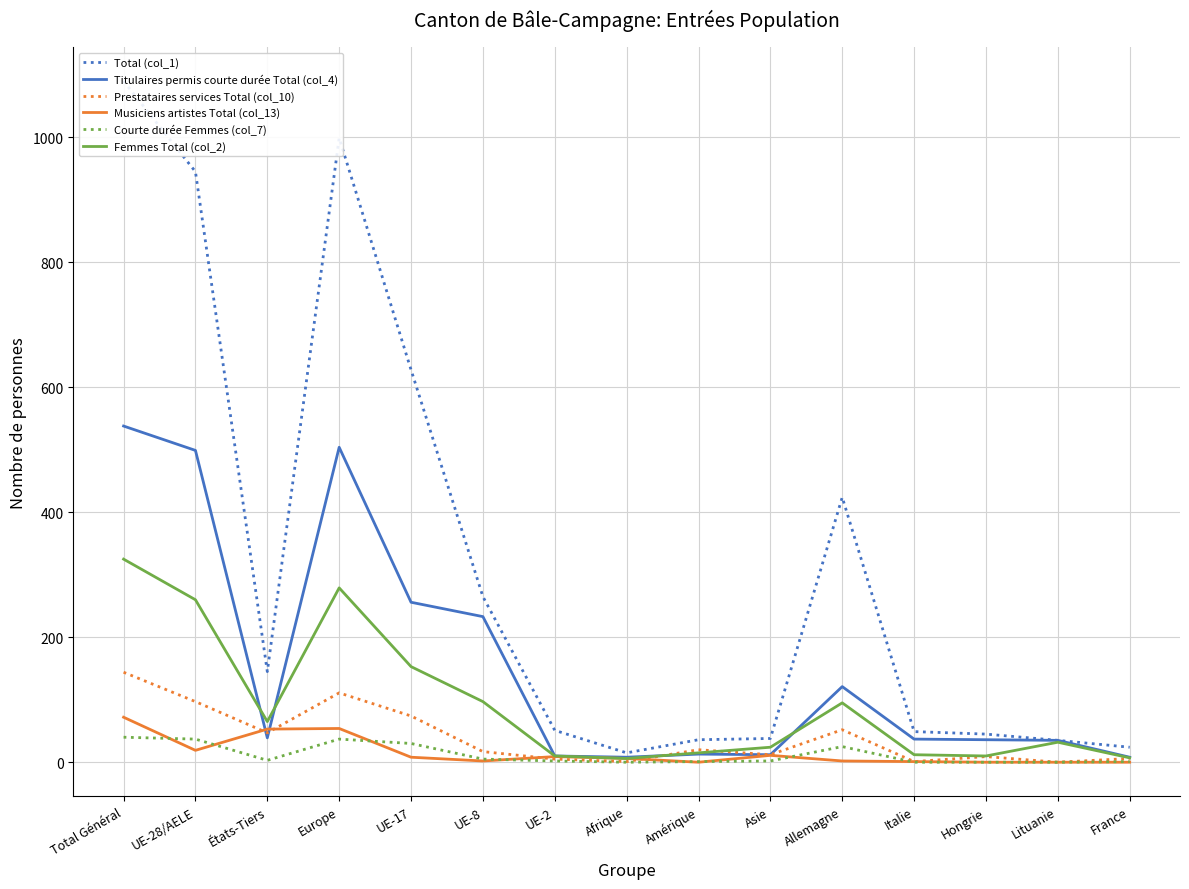

Reading right to left, transcribe all the data shown in this chart.

Total (col_1): 24	35	45	49	424	38	36	15	51	265	628	999	145	945	1090
Titulaires permis courte durée Total (col_4): 8	35	36	37	121	12	13	8	10	233	256	504	39	499	538
Prestataires services Total (col_10): 6	0	9	1	52	12	20	1	5	17	74	111	47	97	144
Musiciens artistes Total (col_13): 0	0	0	1	2	11	0	6	9	2	8	54	53	19	72
Courte durée Femmes (col_7): 1	0	0	0	25	2	1	0	2	5	30	37	3	37	40
Femmes Total (col_2): 7	32	10	12	95	24	15	6	10	97	153	279	65	260	325